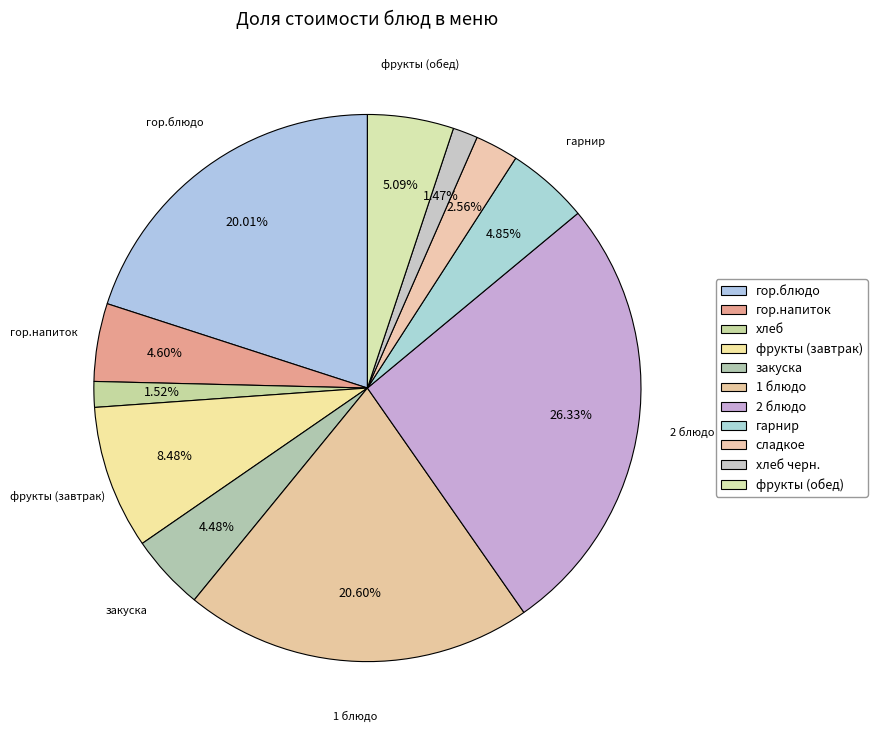

True or false: хлеб черн. accounts for 1% of the total.

True